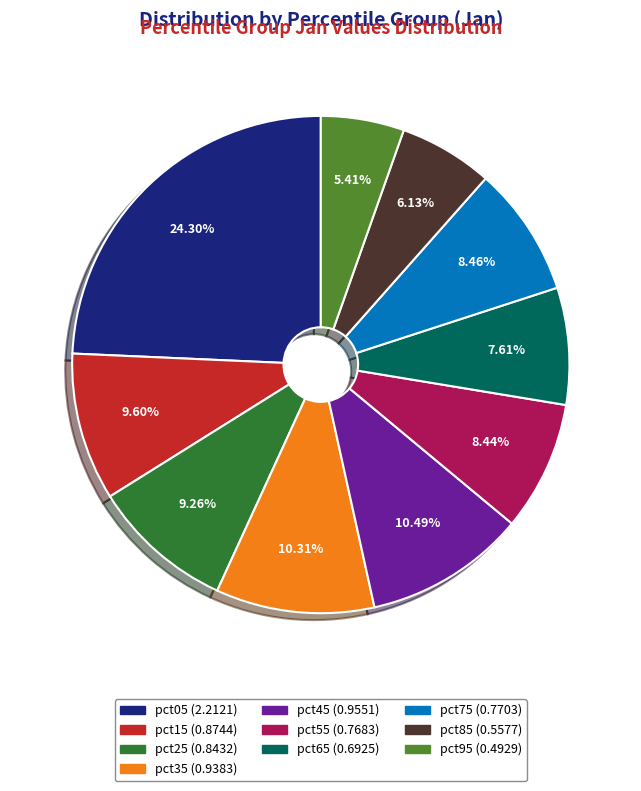

Is the sum of pct65 and pct15 greater than half?

No